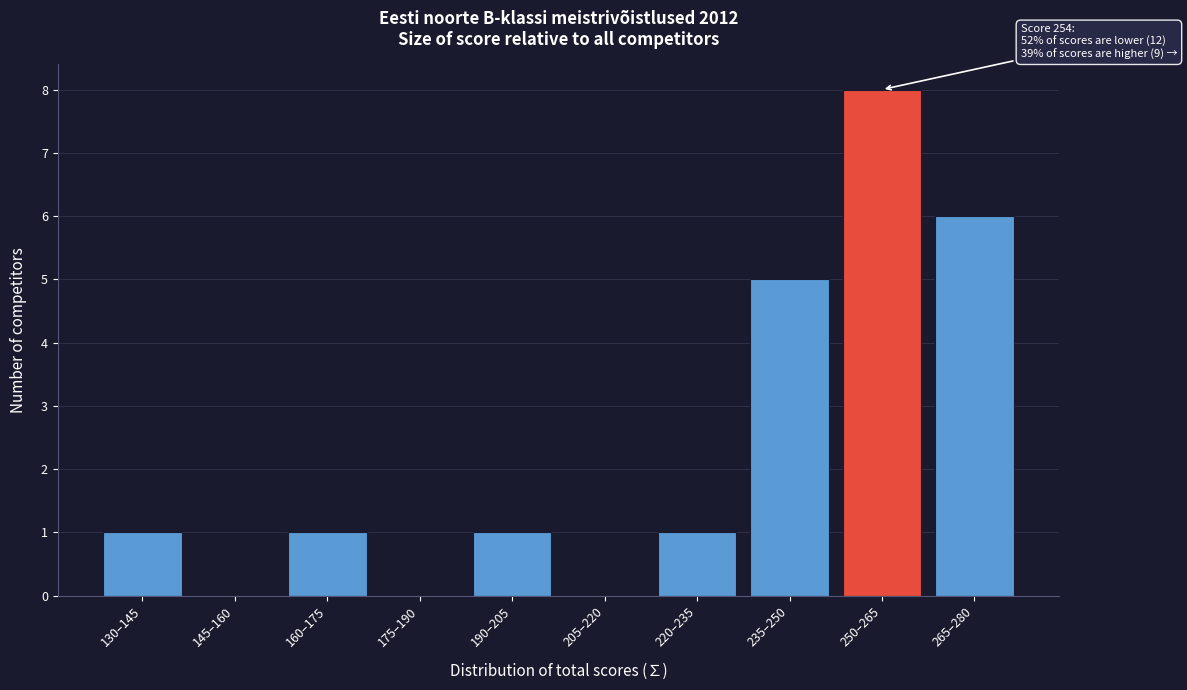

Reading right to left, what are all the values shown in this chart?

265–280=6	250–265=8	235–250=5	220–235=1	205–220=0	190–205=1	175–190=0	160–175=1	145–160=0	130–145=1